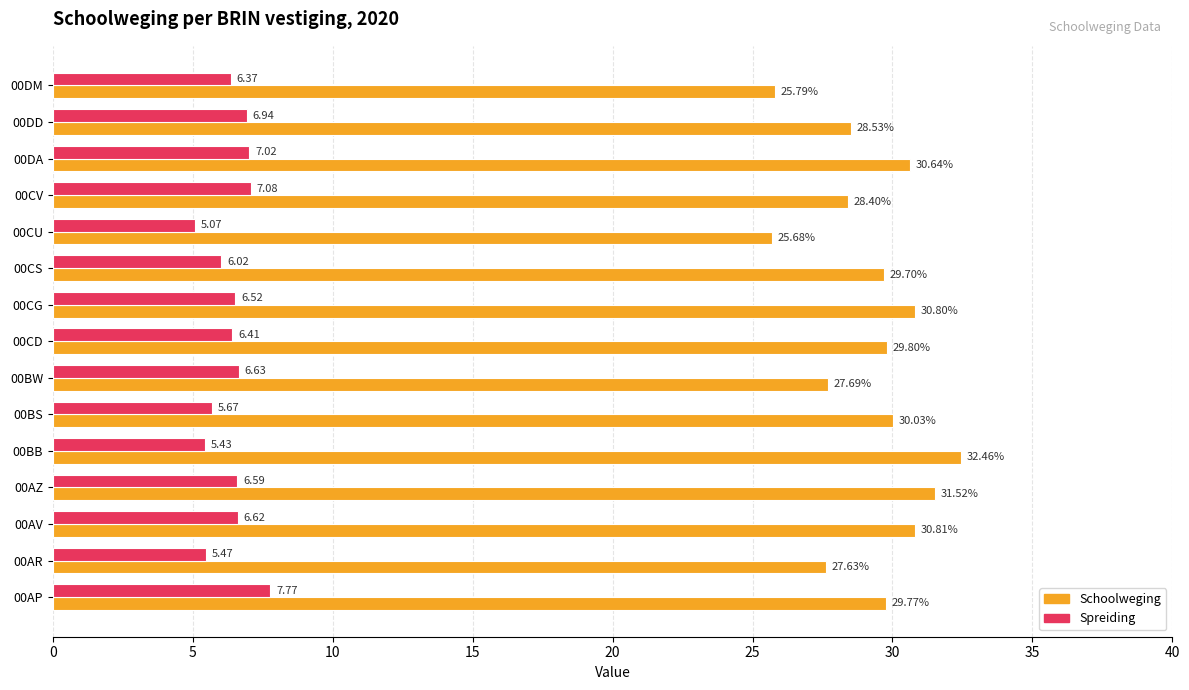

What is the total value across all series at 00CG?

37.3